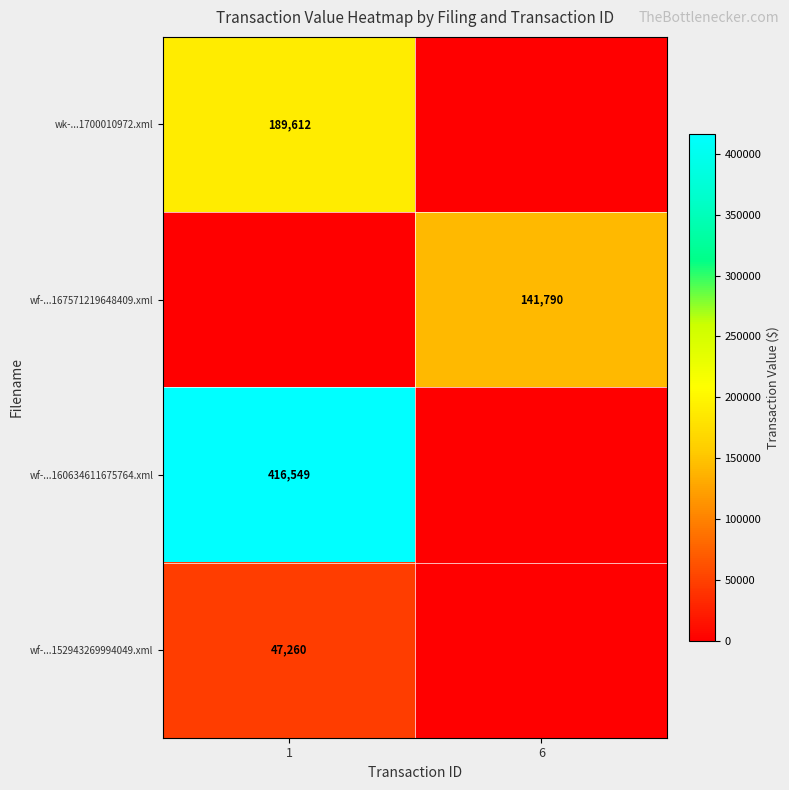

The value of wf-...167571219648409.xml at 6 is 141790. True or false?

True